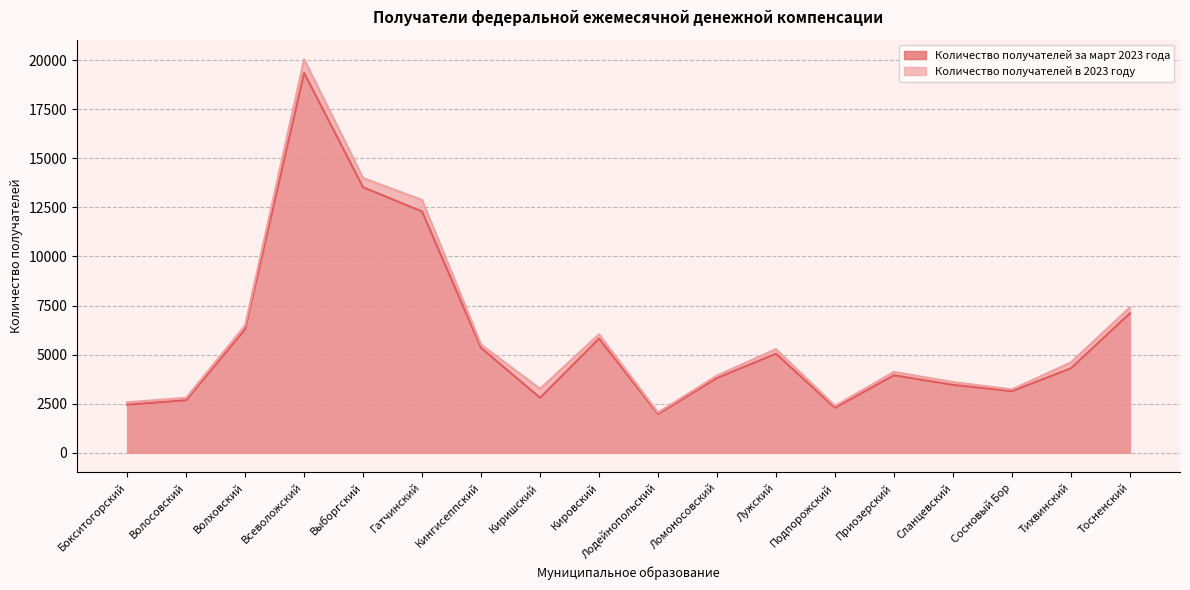

Which label corresponds to the largest value in the chart?

Всеволожский